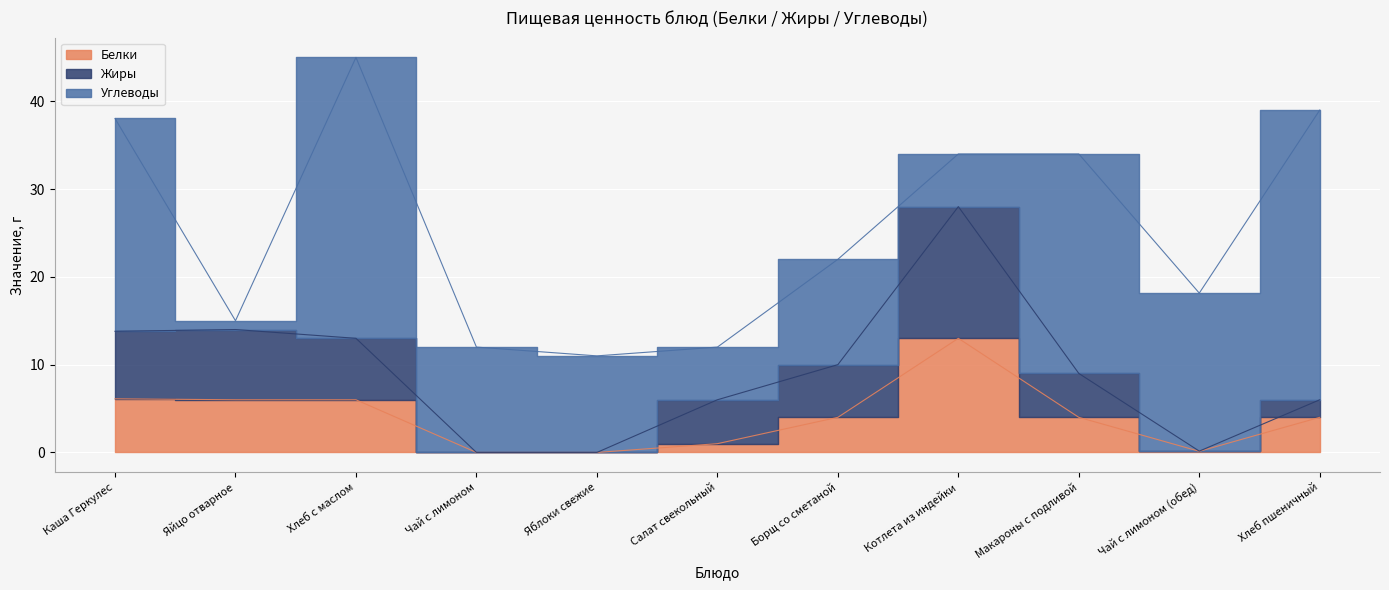

True or false: Жиры and Белки cross at least once.

False